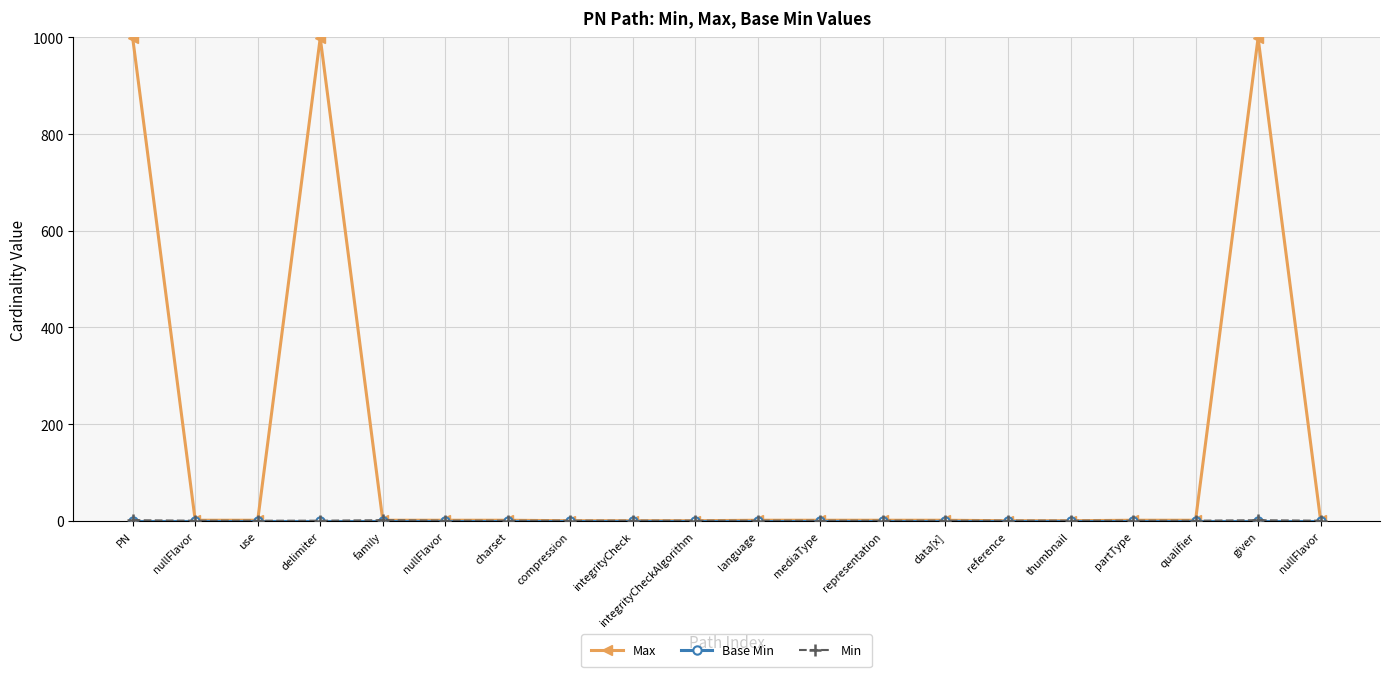

The value of Base Min at language is 0. True or false?

True